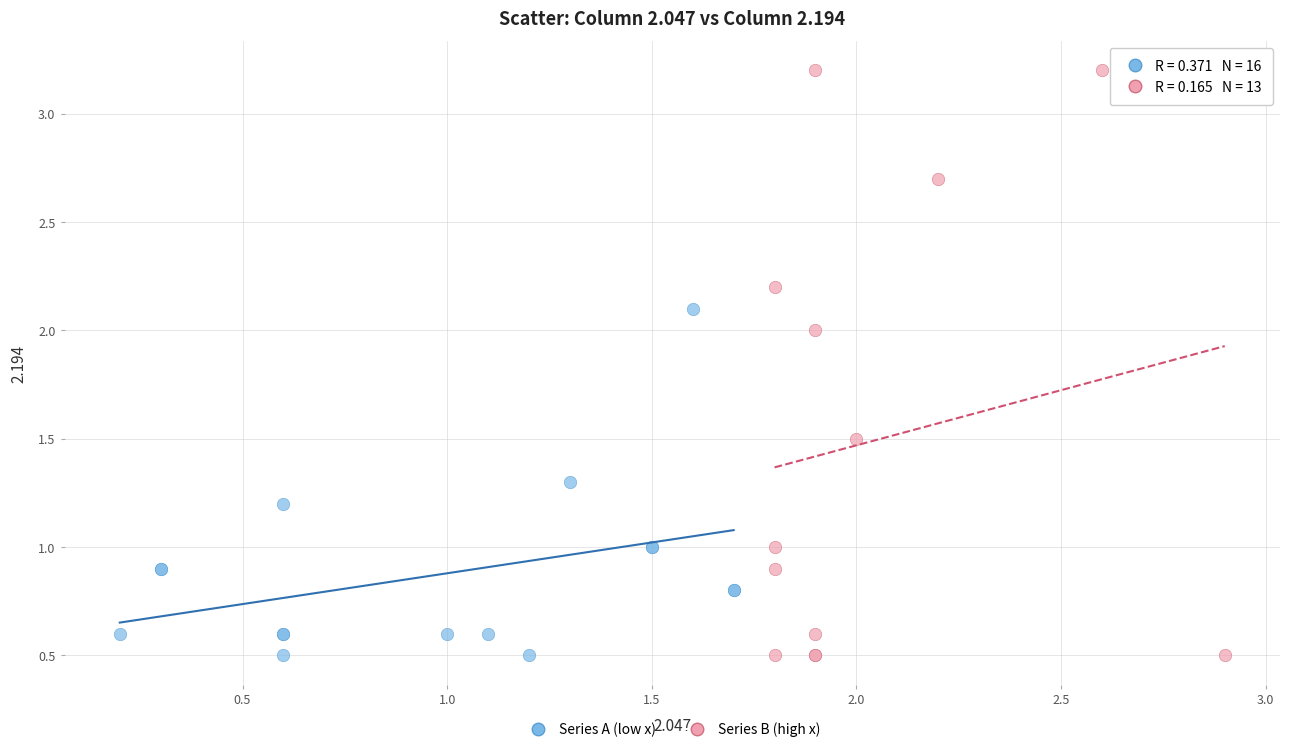

Which series has the widest spread of Y values?

Series B (high x)